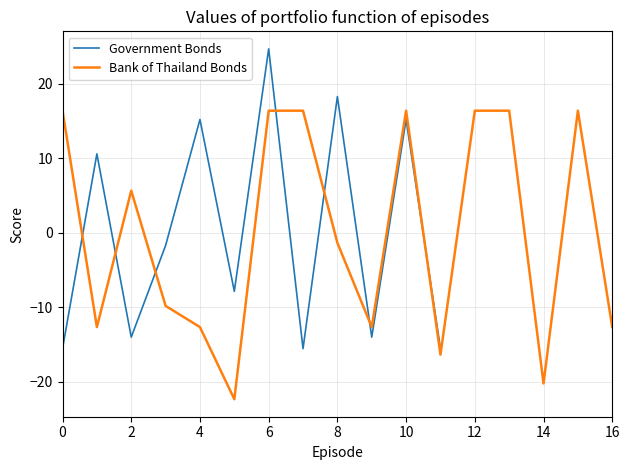

Is it true that Government Bonds equals 15.2 at 10?

True